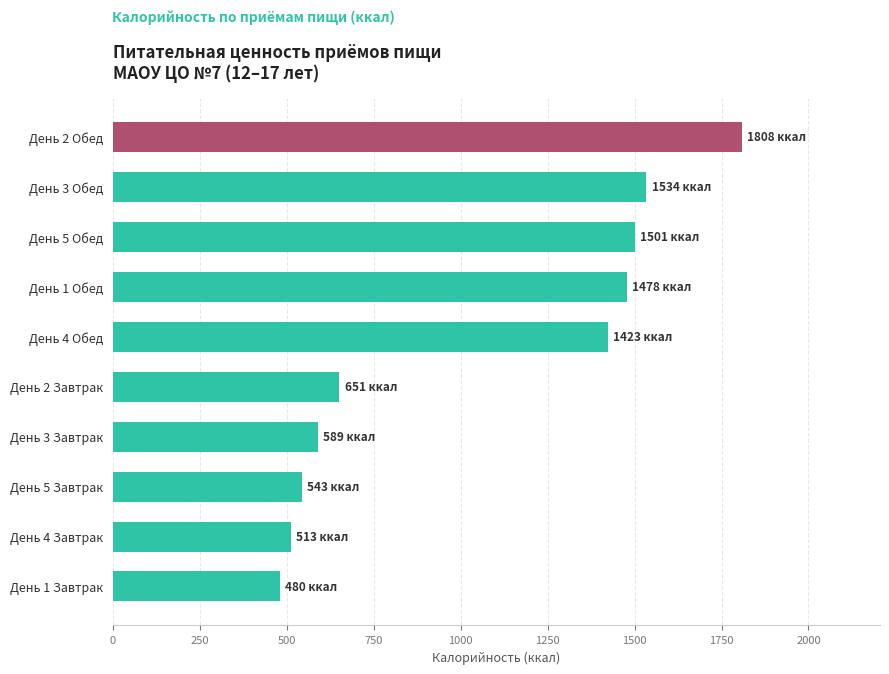

Are the bars grouped side by side (vs. stacked)?

No